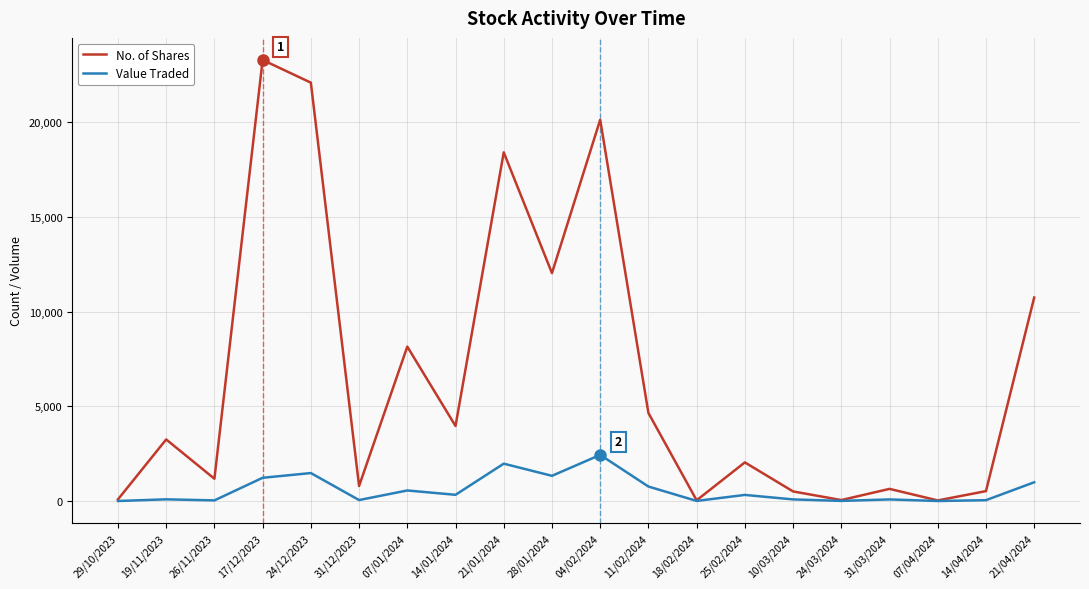

The No. of Shares series shows 32673 at 17/12/2023. True or false?

False